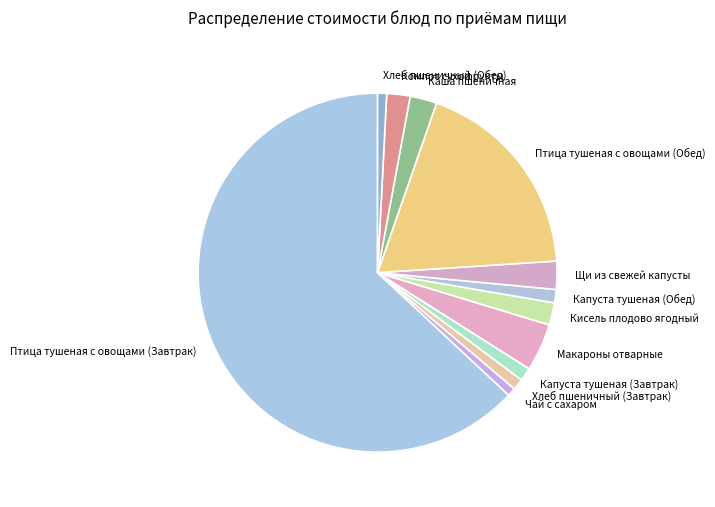

Which slice represents more than half of the pie?

Птица тушеная с овощами (Завтрак)